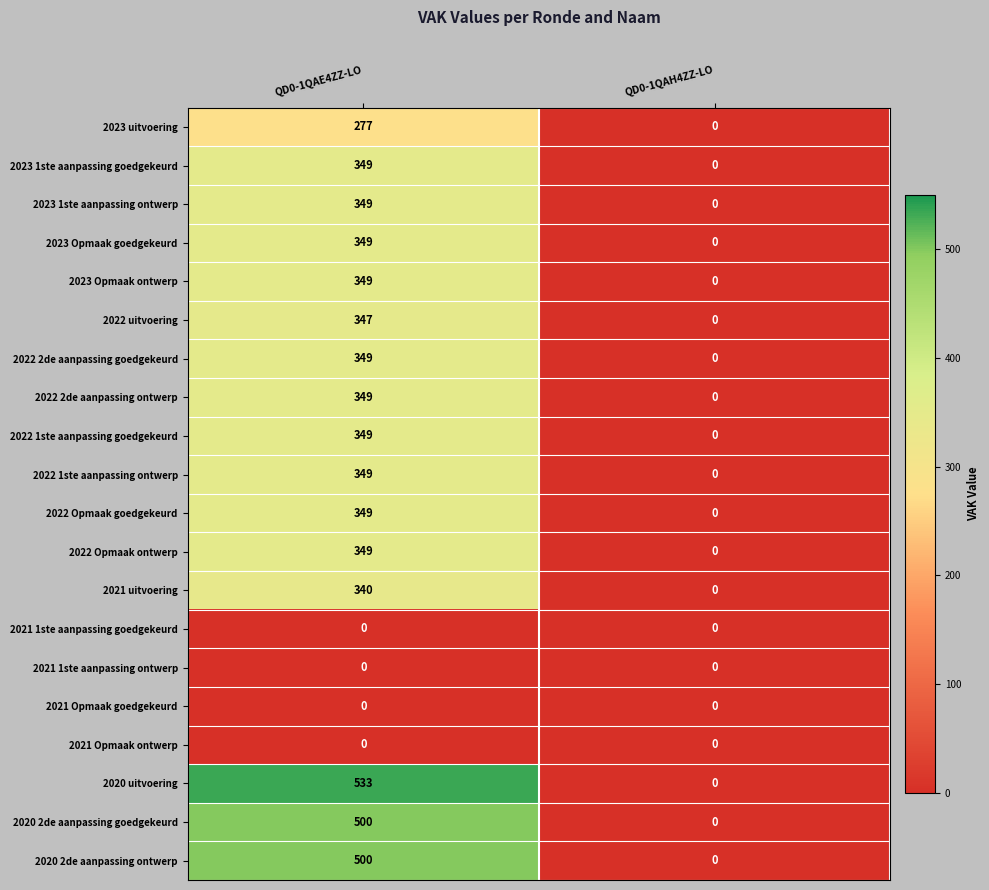

What is the greatest value displayed?

533